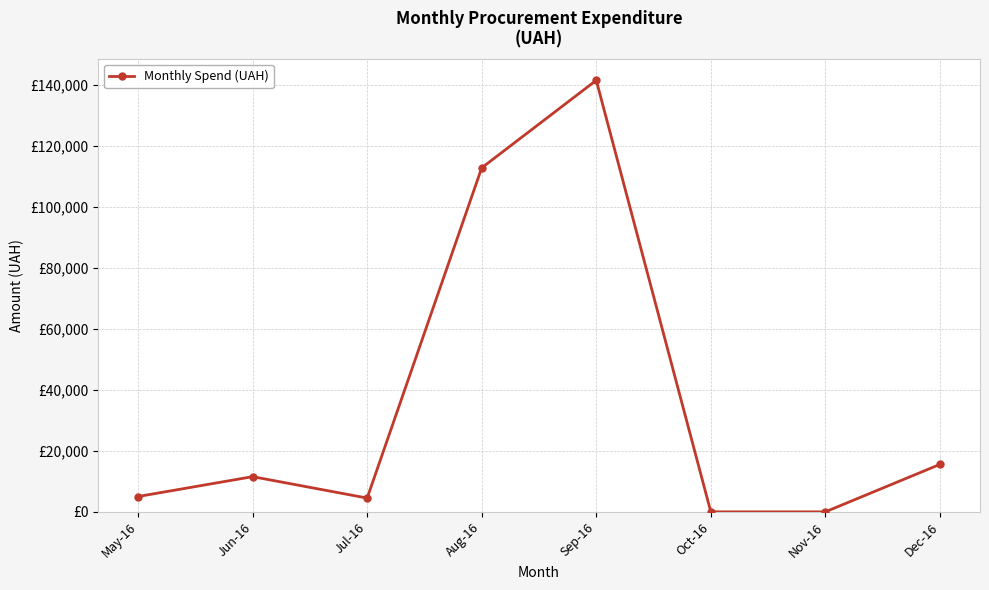

Reading left to right, what are all the values shown in this chart?

5017.1	11526.0	4511.0	112729.0	141413.0	0.0	0.0	15546.0